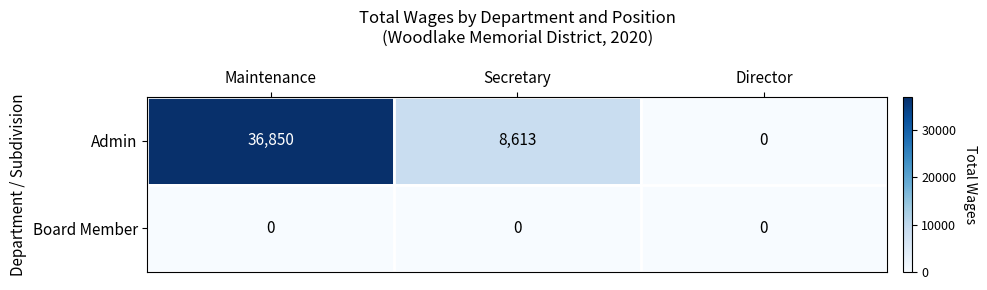

True or false: Board Member has a value of 0 at Maintenance.

True